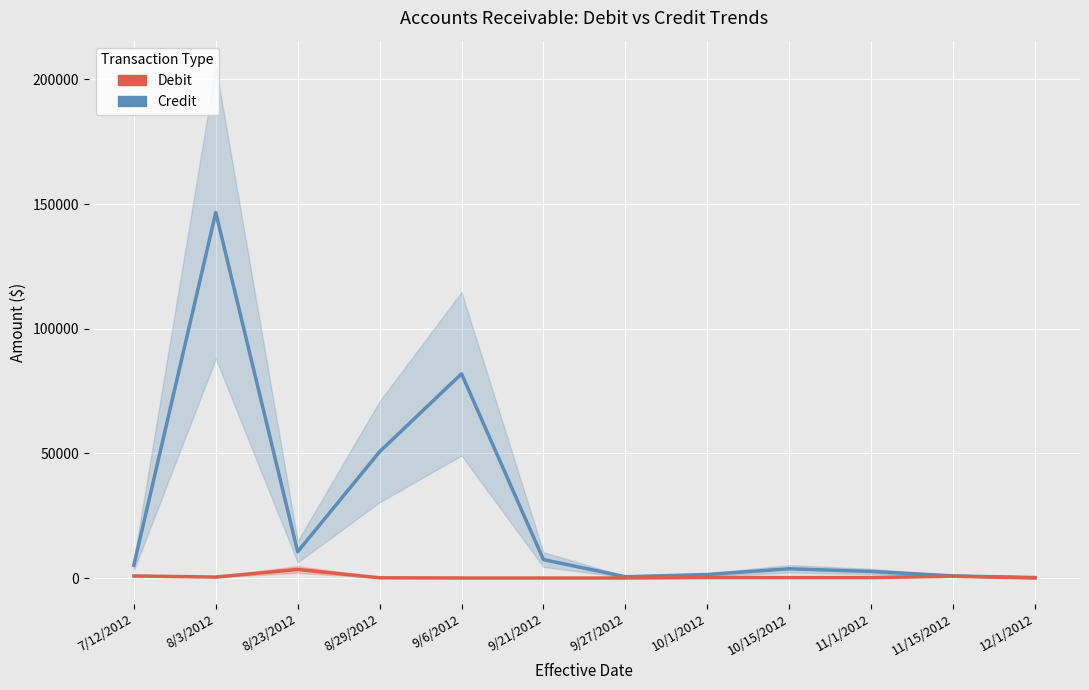

Reading left to right, extract all data points from this chart.

Credit: 5097.5	146643.0	10533.3	50649.0	81924.0	7382.0	507.7	1395.2	3702.4	2621.3	826.0	196.9
Debit: 826.0	376.0	3435.7	83.0	0.0	0.0	0.0	205.0	171.0	164.3	718.1	0.3